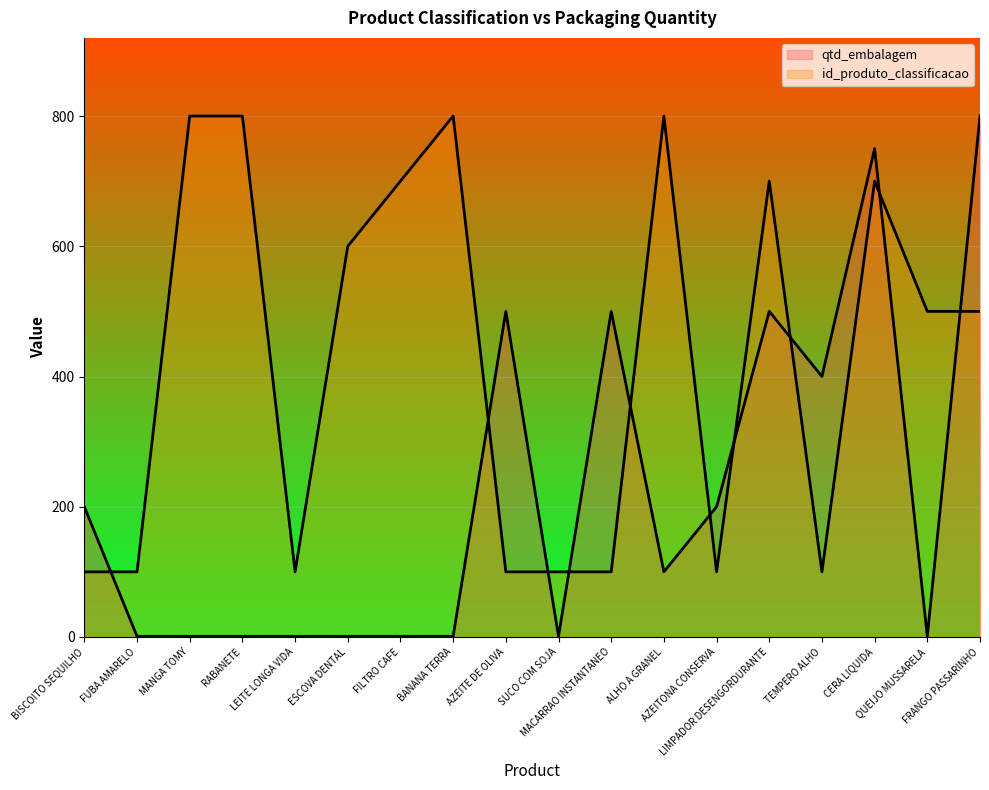

Reading left to right, list all the values displayed in this chart.

qtd_embalagem: 200	1	1	1	1	1	1	1	500	1	500	100	200	500	400	750	1	800
id_produto_classificacao: 100	100	800	800	100	600	700	800	100	100	100	800	100	700	100	700	500	500